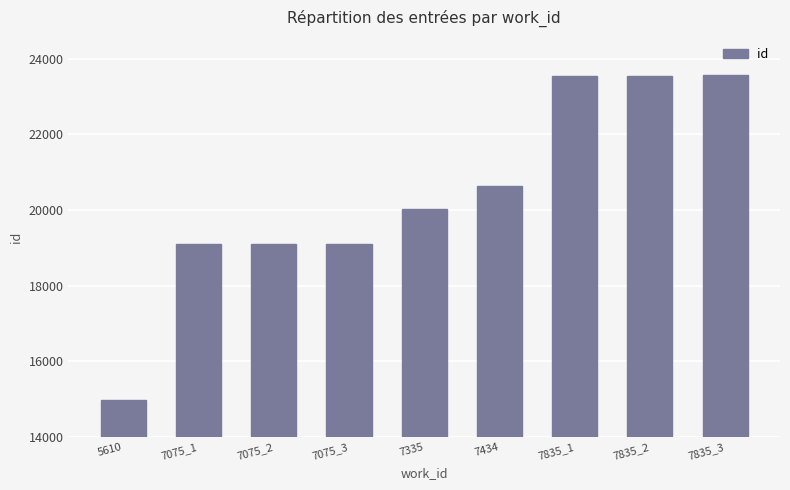

What is the label of the 5th bar from the right?

7335